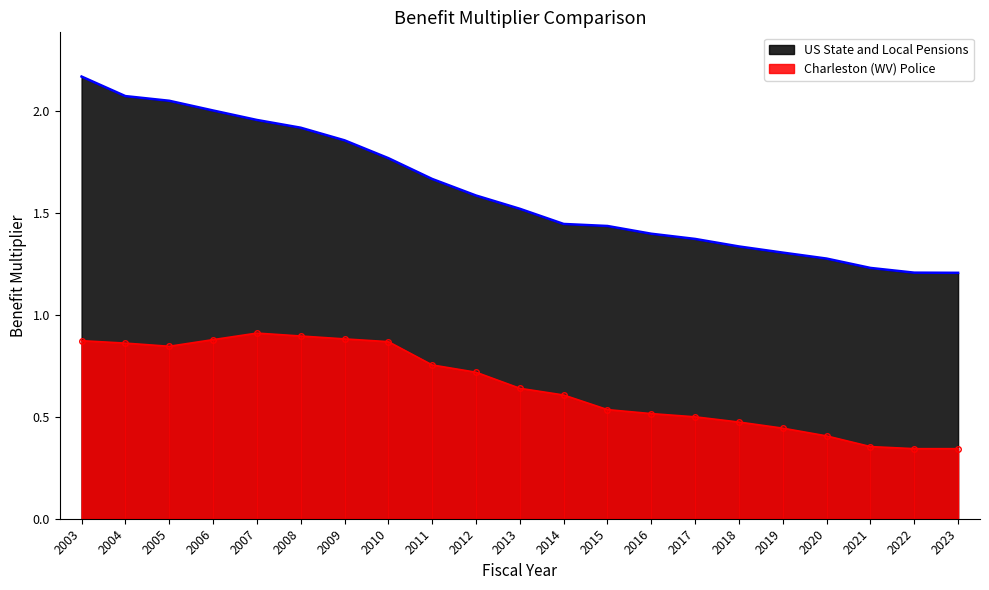

Which has a higher value, 2014 or 2012?

2012